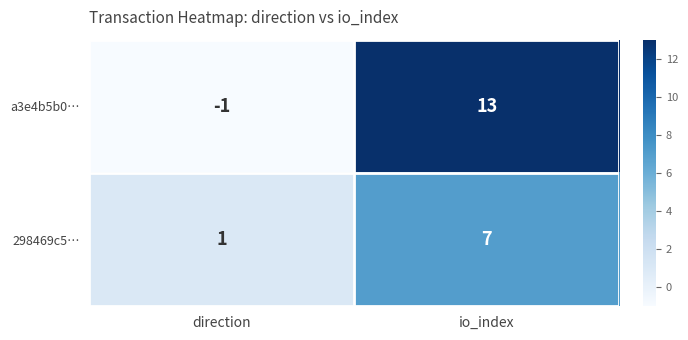

The a3e4b5b0… series shows -1 at direction. True or false?

True